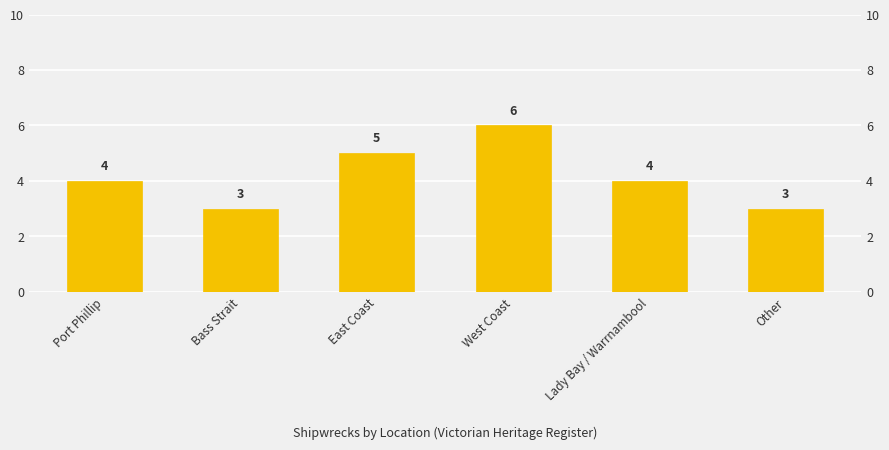

Between Other and West Coast, which is larger?

West Coast